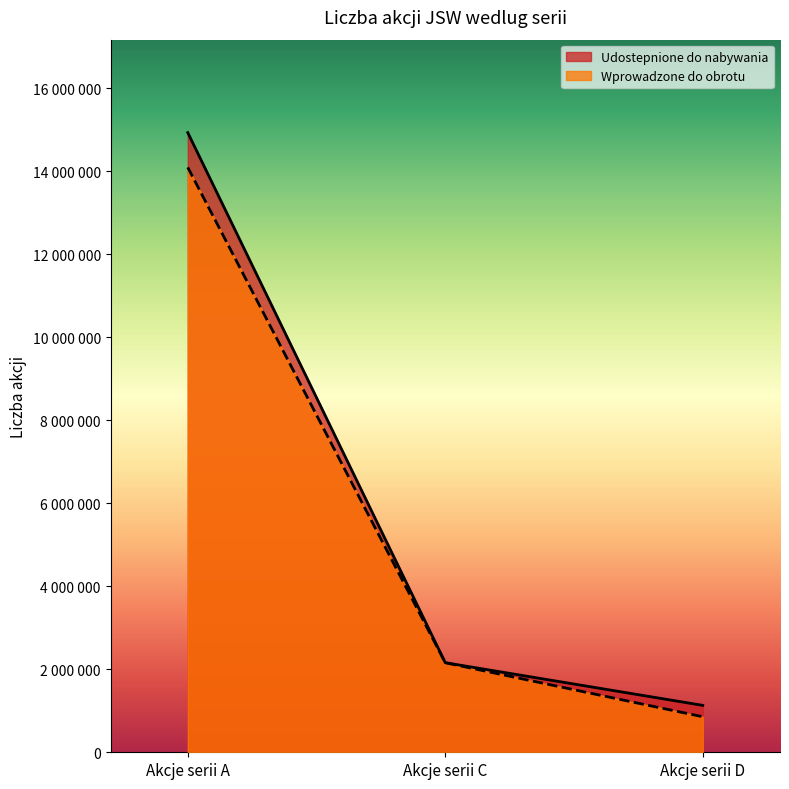

What is the sum of the Liczba akcji JSW udostepnionych do nieodplatnego nabywania values at Akcje serii D and Akcje serii A?

16058740